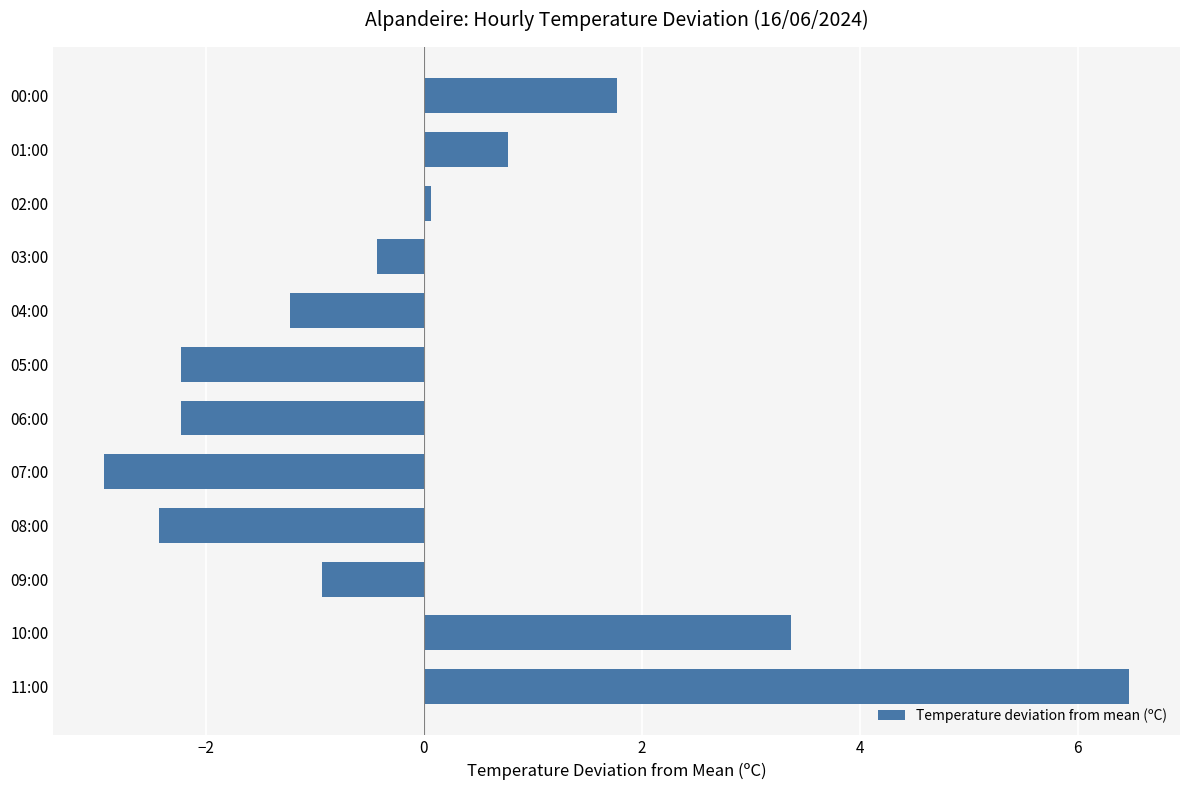

Count the number of data series in this chart.

1